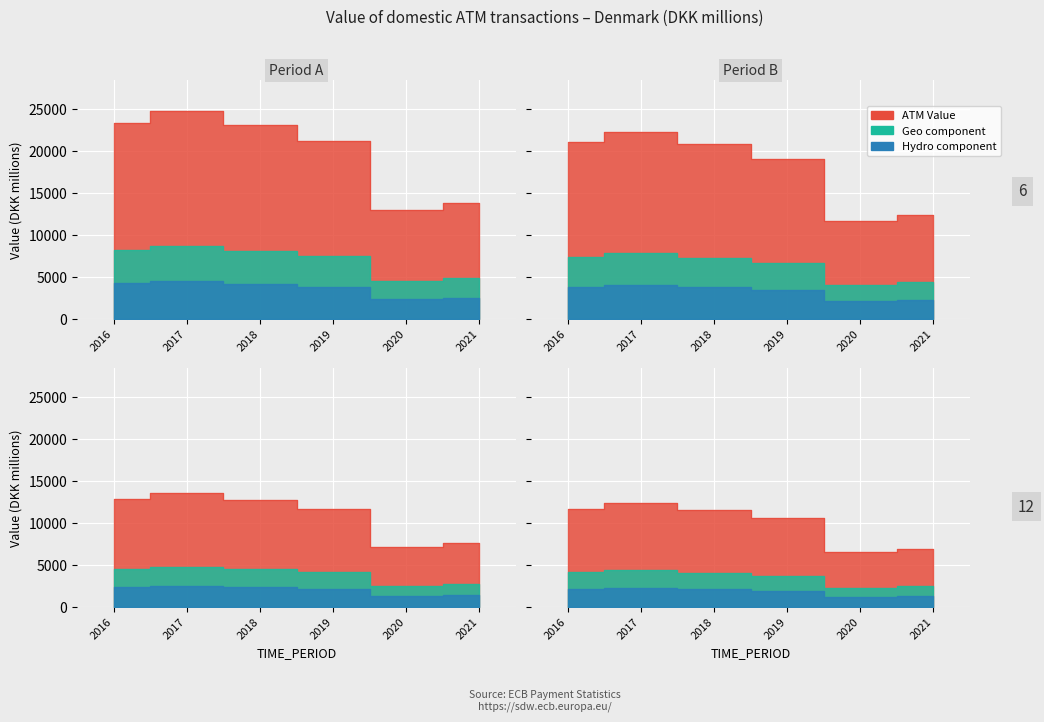

What is the value of the 2nd point from the left?

13605.4